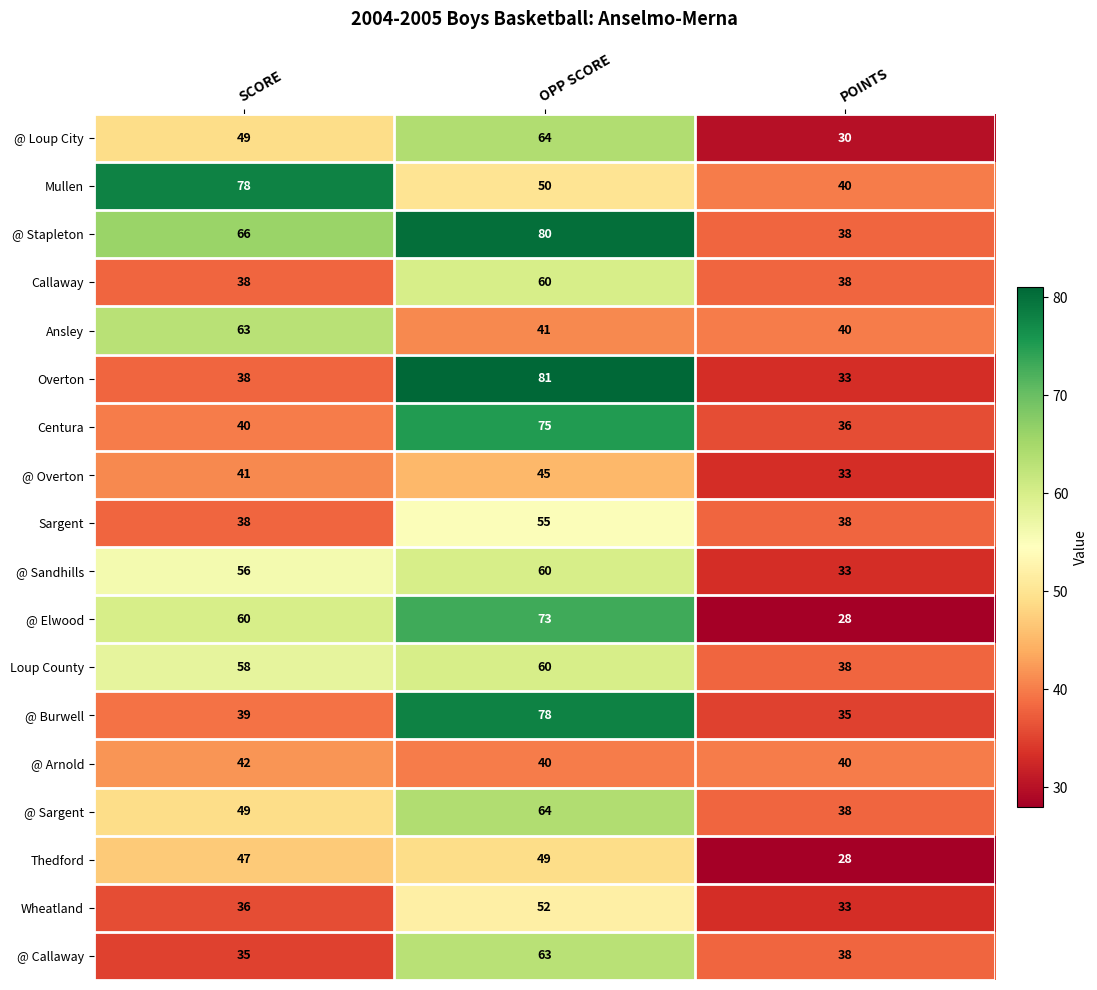

What is the minimum value shown in the chart?

28